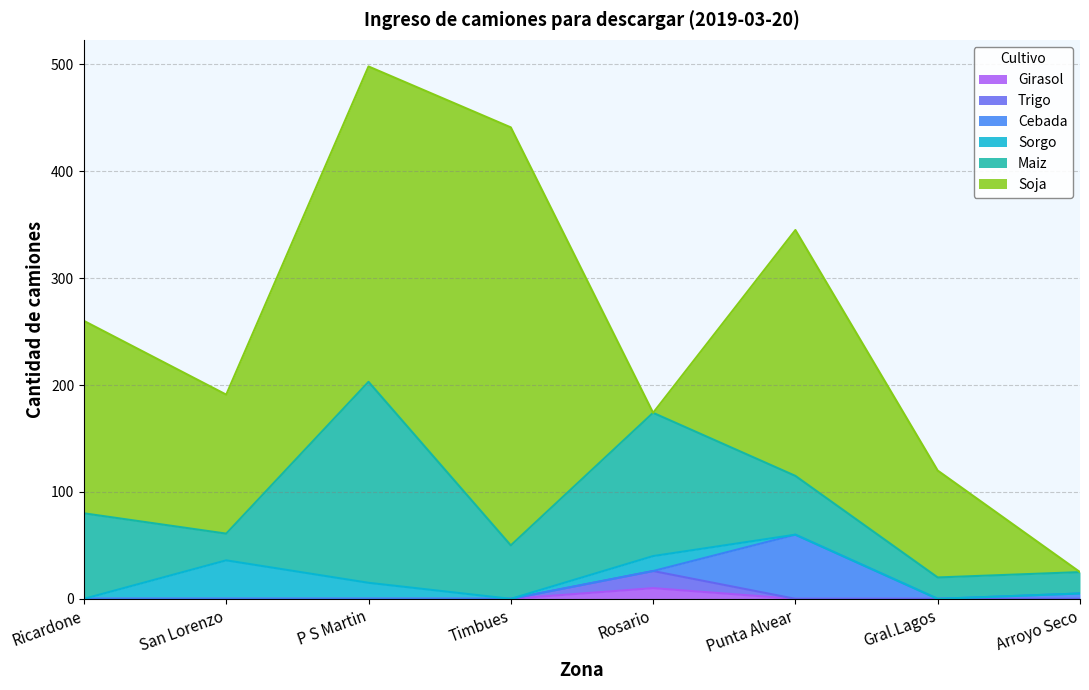

Between Rosario and Punta Alvear, which series saw the biggest shift?

Soja